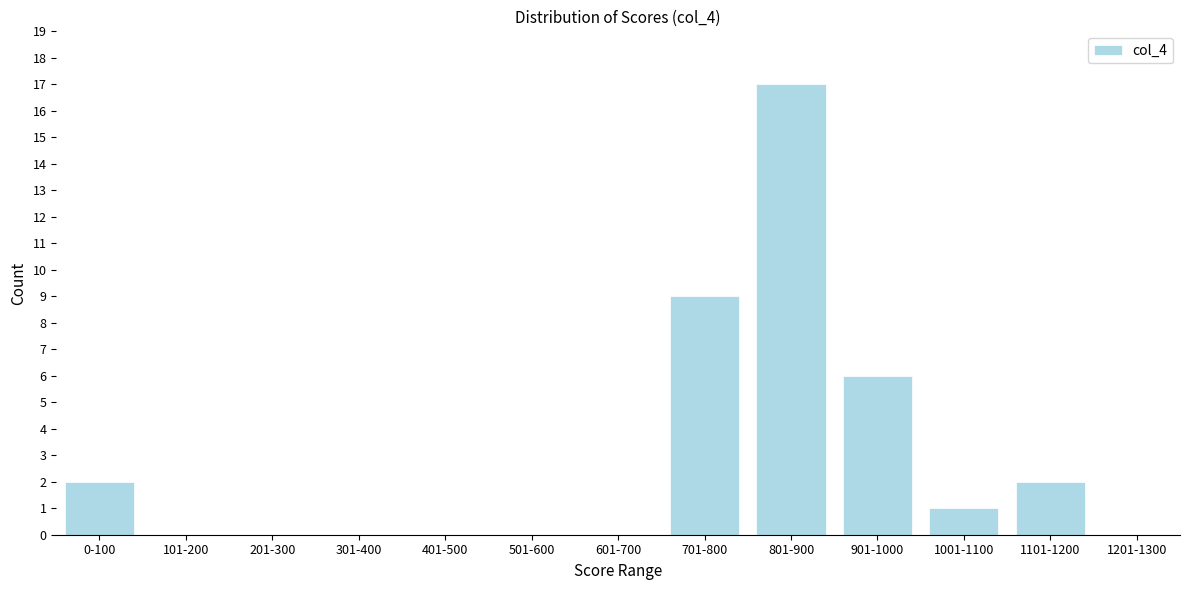

Reading right to left, transcribe all the data shown in this chart.

1201-1300=0	1101-1200=2	1001-1100=1	901-1000=6	801-900=17	701-800=9	601-700=0	501-600=0	401-500=0	301-400=0	201-300=0	101-200=0	0-100=2